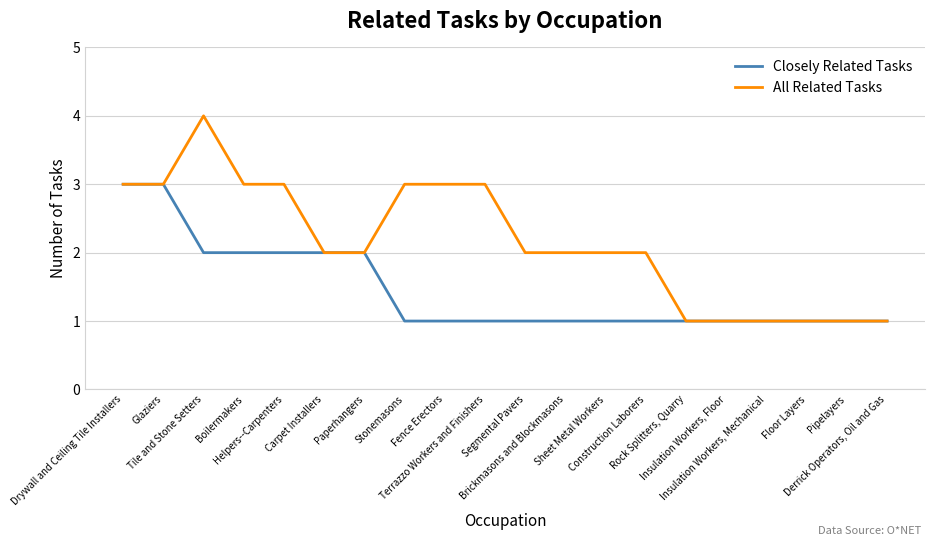

Count the Closely Related Tasks values in the range 1 to 2.

18